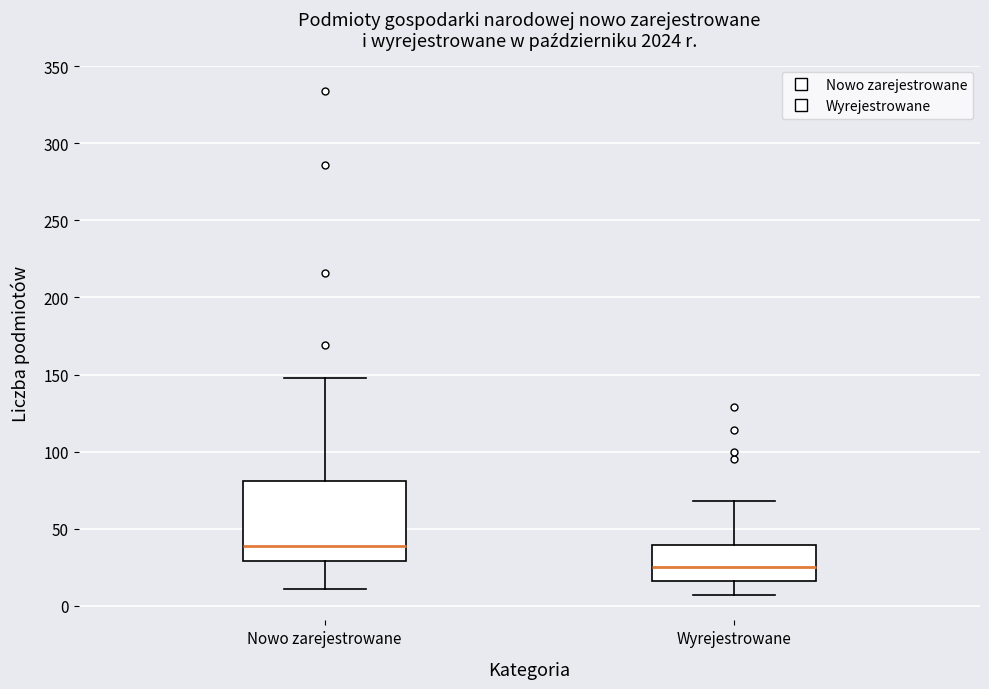

Which box is the tallest, from its lower edge to its upper edge?

Nowo zarejestrowane